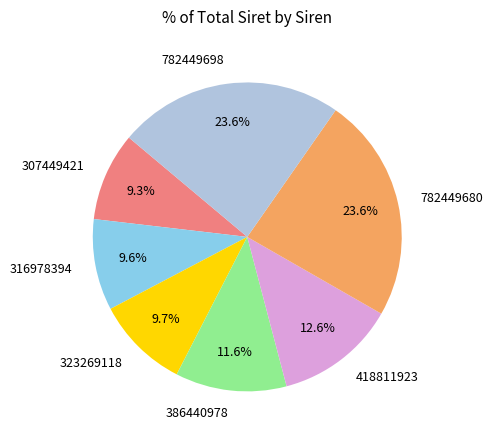

True or false: 782449698 accounts for 37% of the total.

False